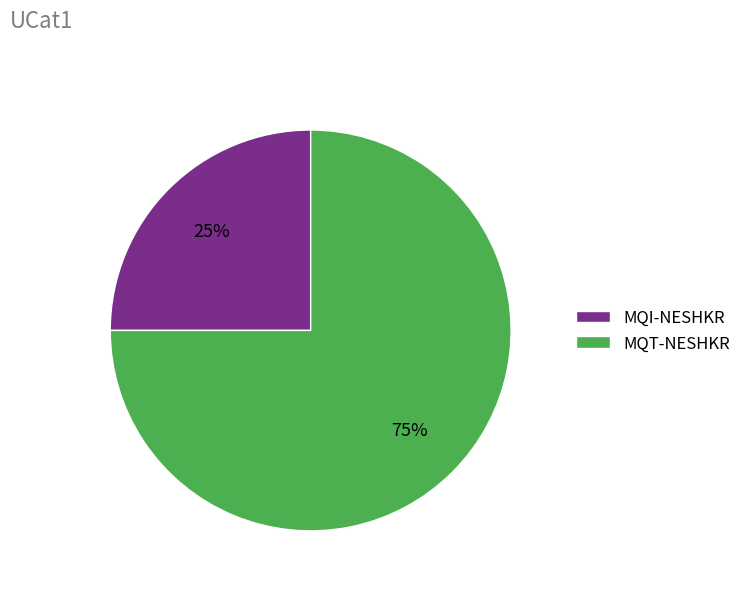

To the nearest percent, what is the combined percentage of MQI-NESHKR and MQT-NESHKR?

100%